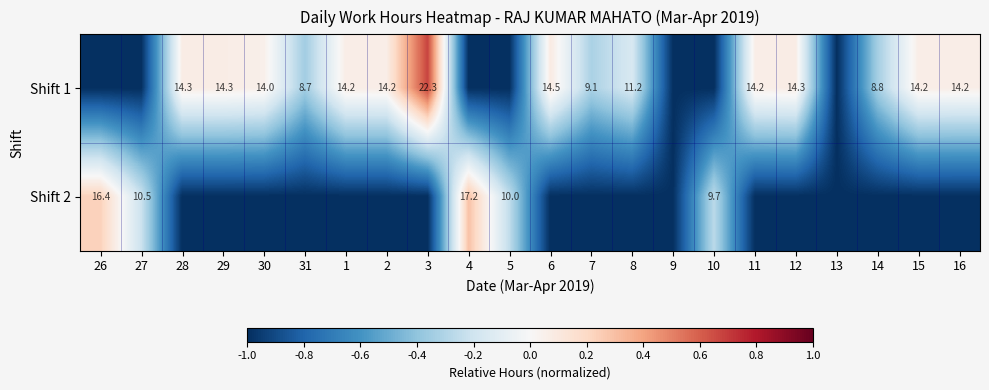

At which category does the chart reach its peak across all series?

3